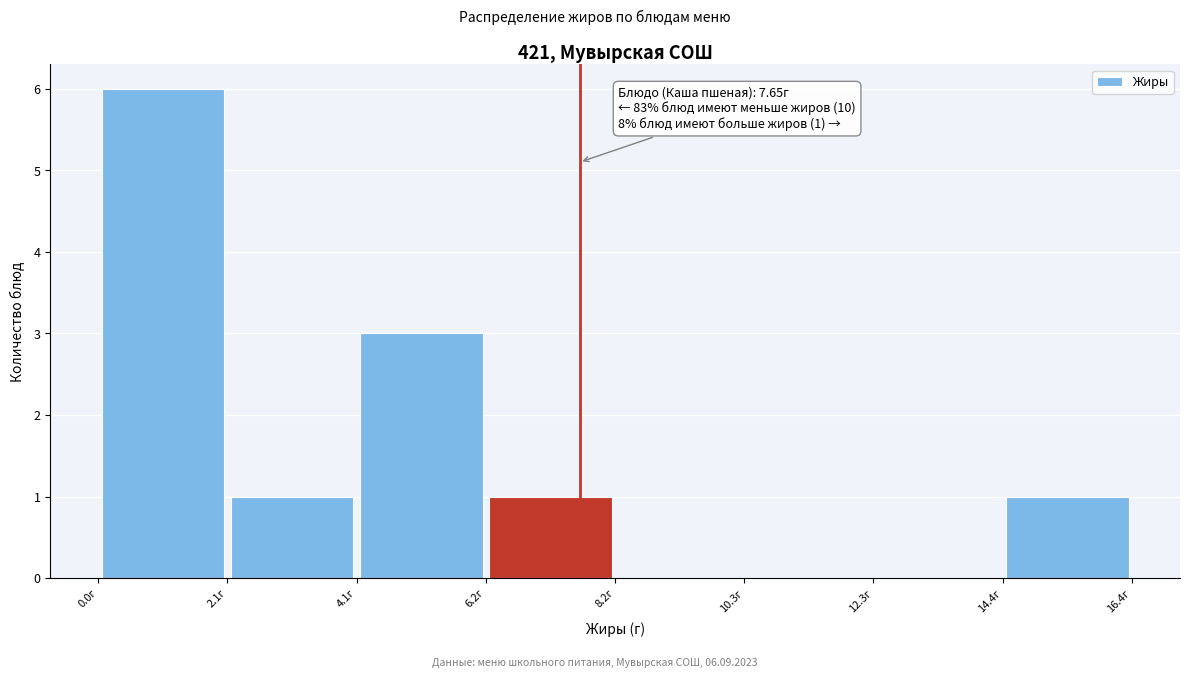

Which range on the x-axis has the tallest bar?

0.0 to 2.0